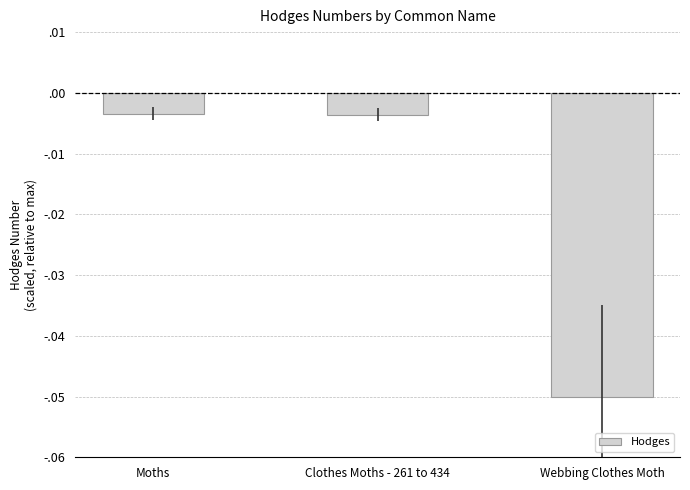

What is the smallest value displayed?

-0.1